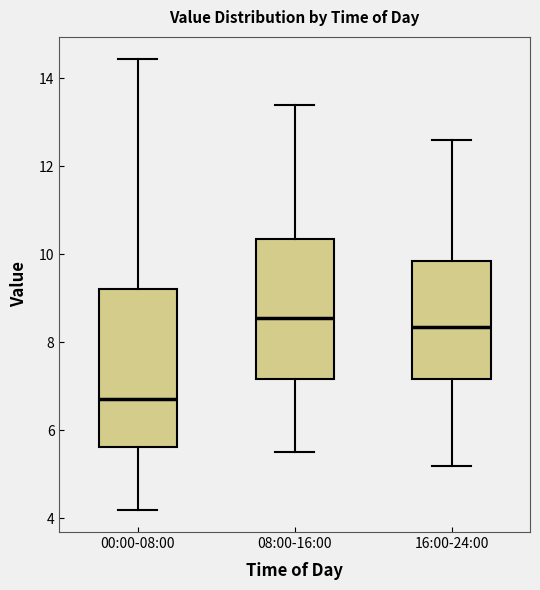

Where is the lower edge of the box for 00:00-08:00 on the y-axis? The values are not printed on the chart, so give them approximately, as read against the axis.

5.6